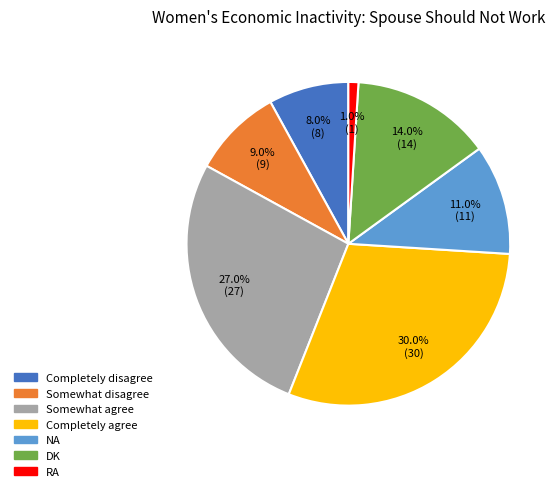

What is the smallest slice in the pie chart?

RA